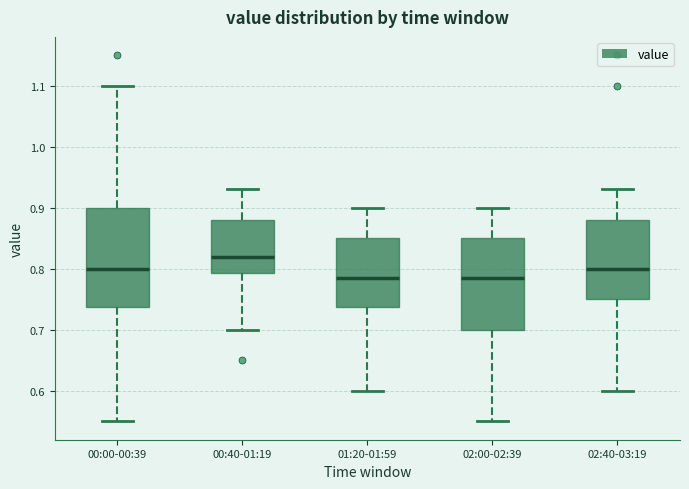

Which box has the highest median line?

00:40-01:19